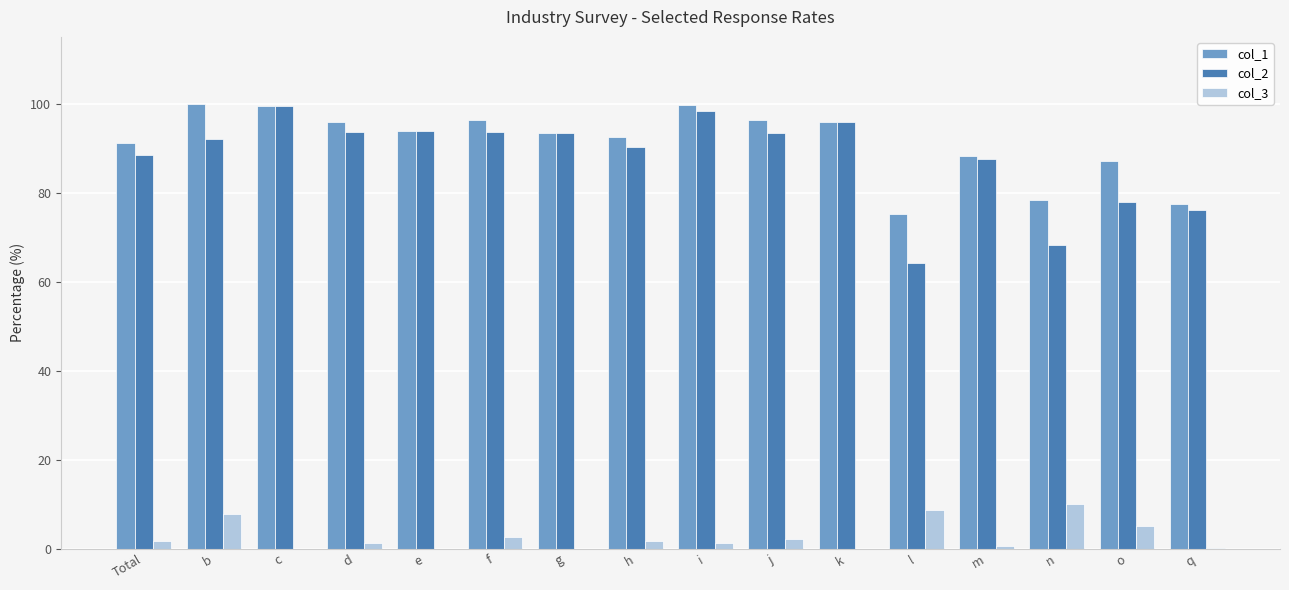

Which series has the widest spread of values?

col_2